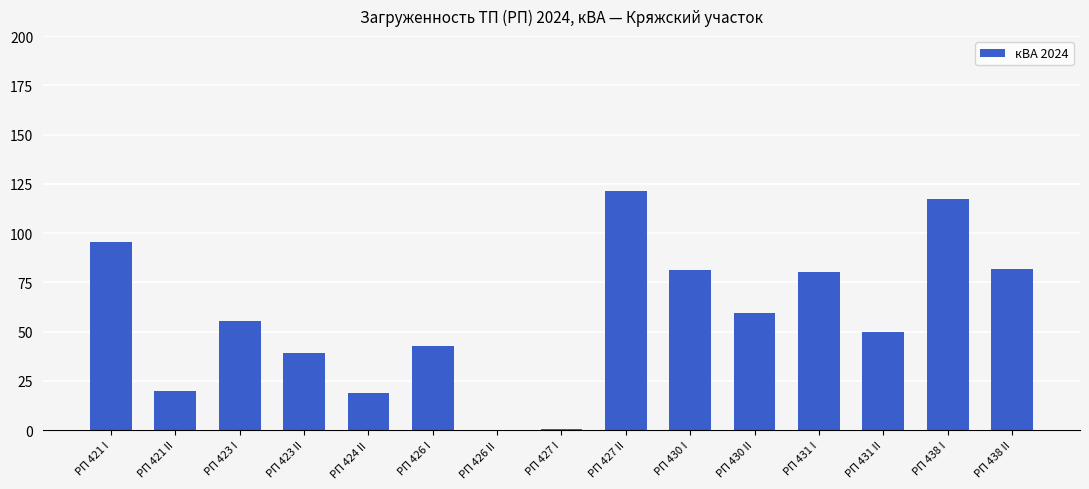

Which has a higher value, РП 430 II or РП 438 I?

РП 438 I